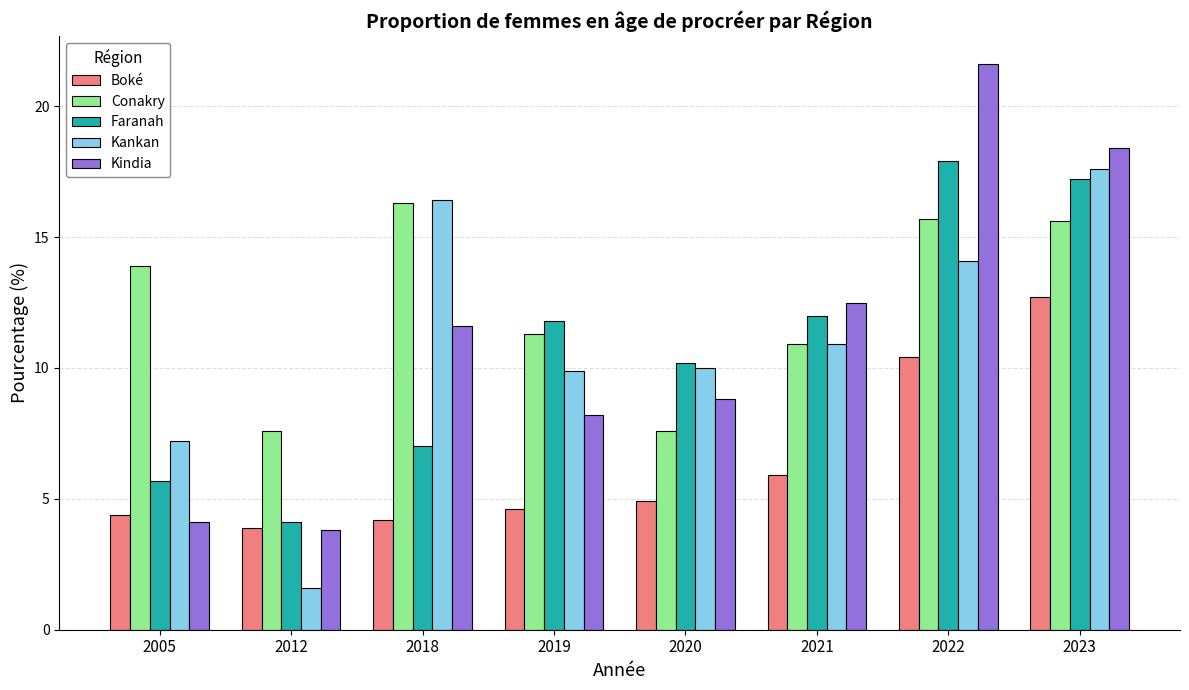

Reading right to left, list all the values displayed in this chart.

Boké: 2023=12.7	2022=10.4	2021=5.9	2020=4.9	2019=4.6	2018=4.2	2012=3.9	2005=4.4
Conakry: 2023=15.6	2022=15.7	2021=10.9	2020=7.6	2019=11.3	2018=16.3	2012=7.6	2005=13.9
Faranah: 2023=17.2	2022=17.9	2021=12.0	2020=10.2	2019=11.8	2018=7.0	2012=4.1	2005=5.7
Kankan: 2023=17.6	2022=14.1	2021=10.9	2020=10.0	2019=9.9	2018=16.4	2012=1.6	2005=7.2
Kindia: 2023=18.4	2022=21.6	2021=12.5	2020=8.8	2019=8.2	2018=11.6	2012=3.8	2005=4.1